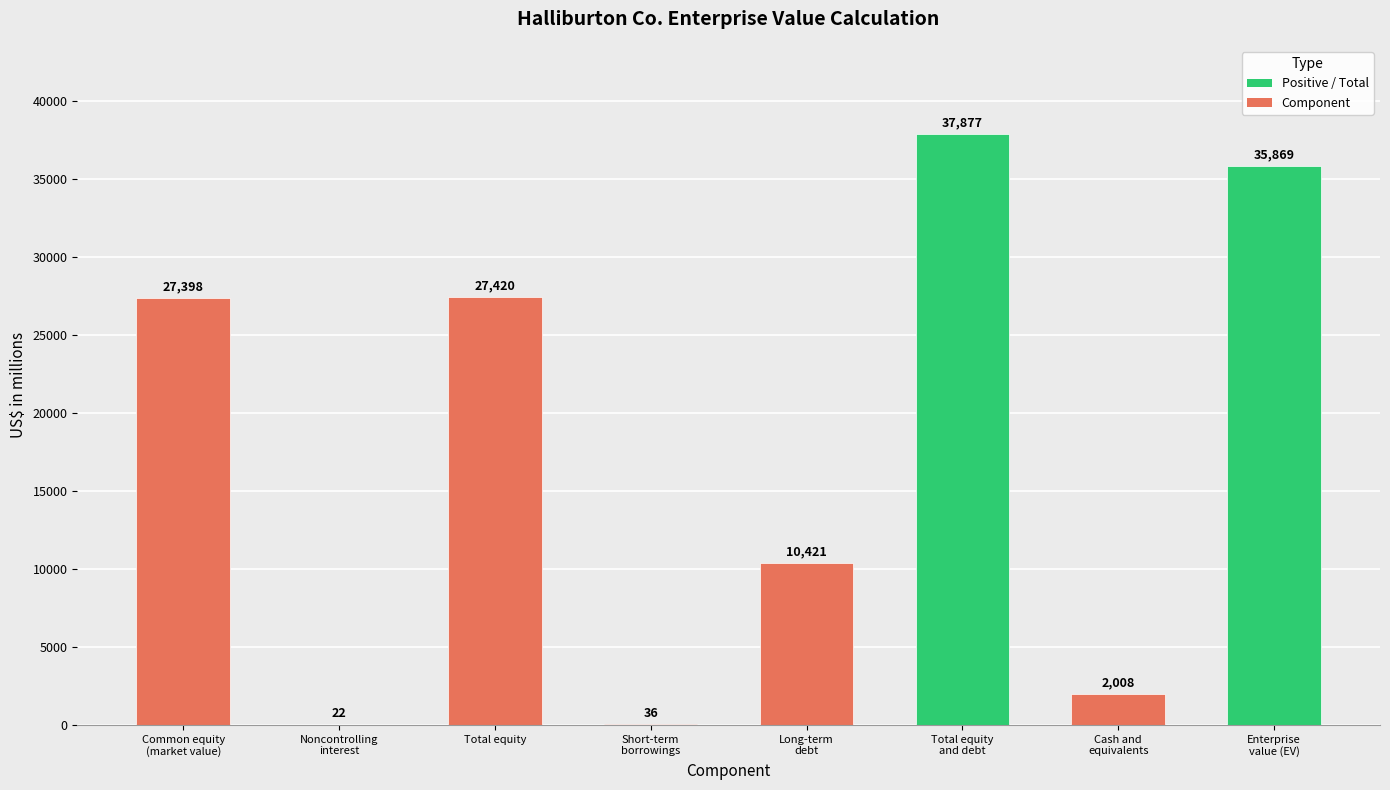

What is the sum of all values?

141051